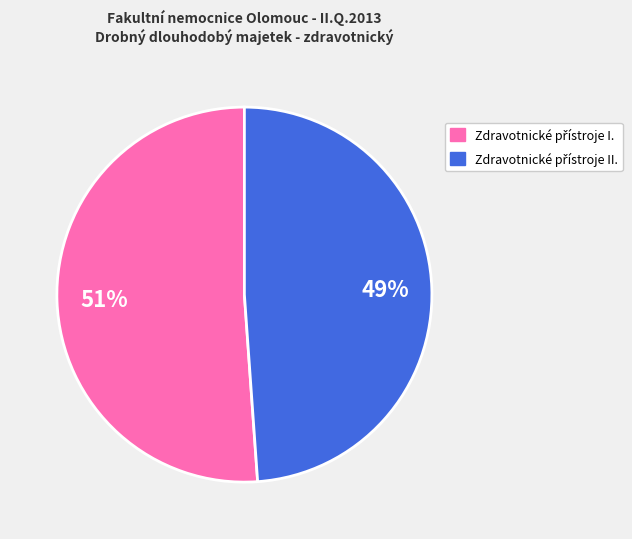

To the nearest percent, what is the average slice percentage?

50%